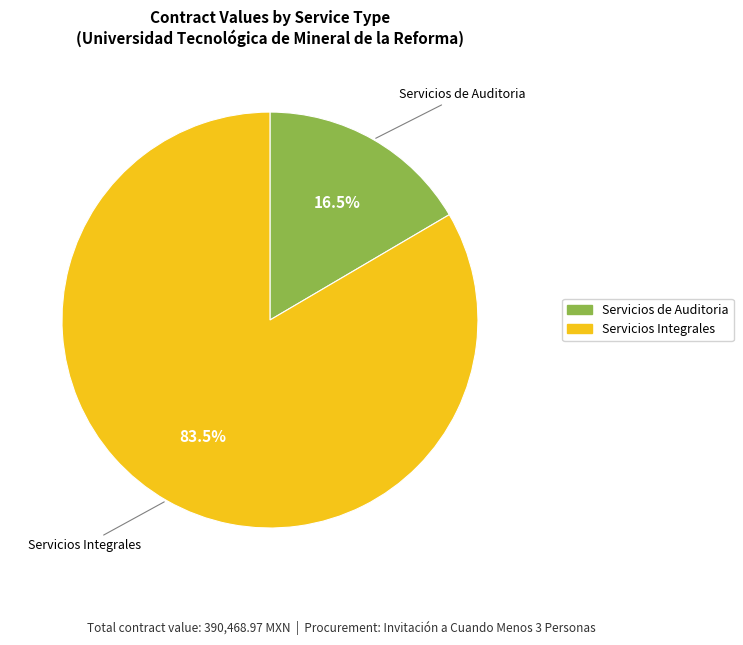

What portion of the pie excludes Servicios de Auditoria?

83.5%